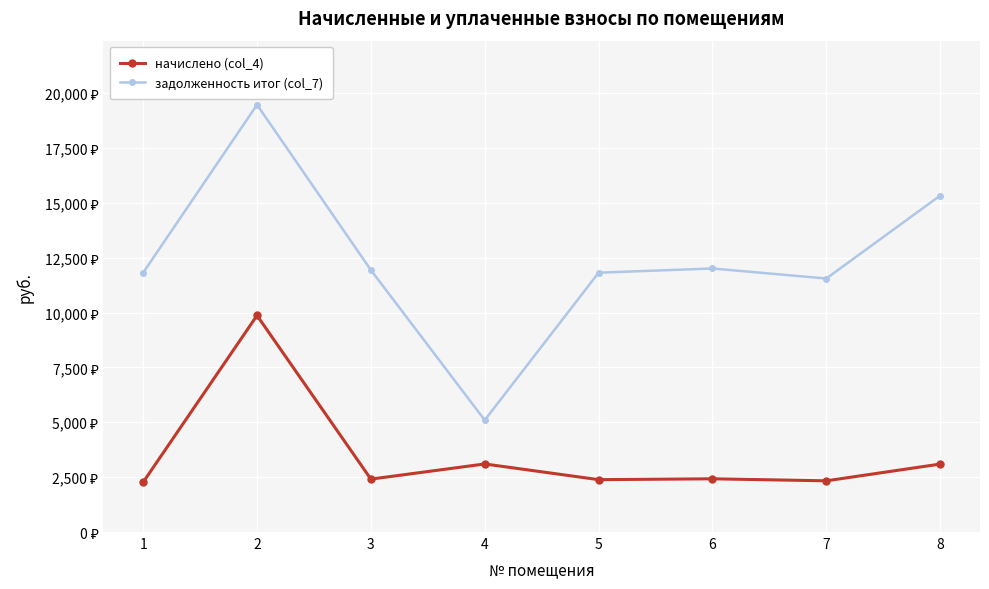

Rank the series at 4 from highest to lowest value.

задолженность итог (col_7), начислено (col_4)